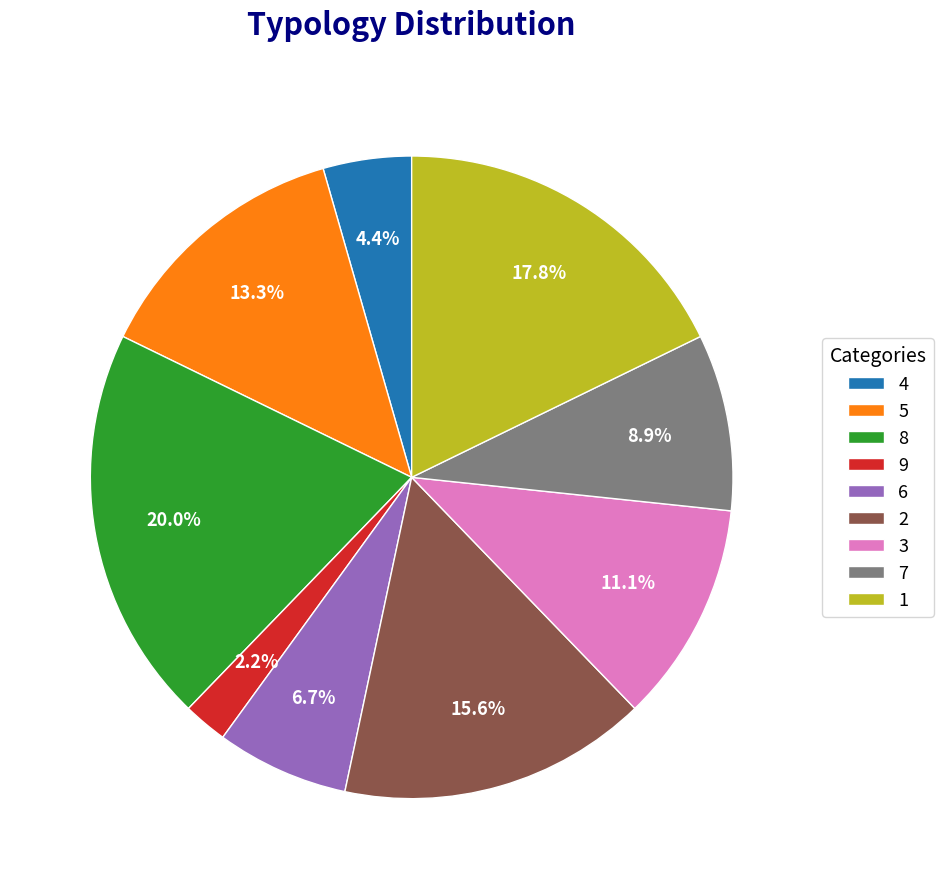

What percentage is the 4 slice, to the nearest percent?

4%